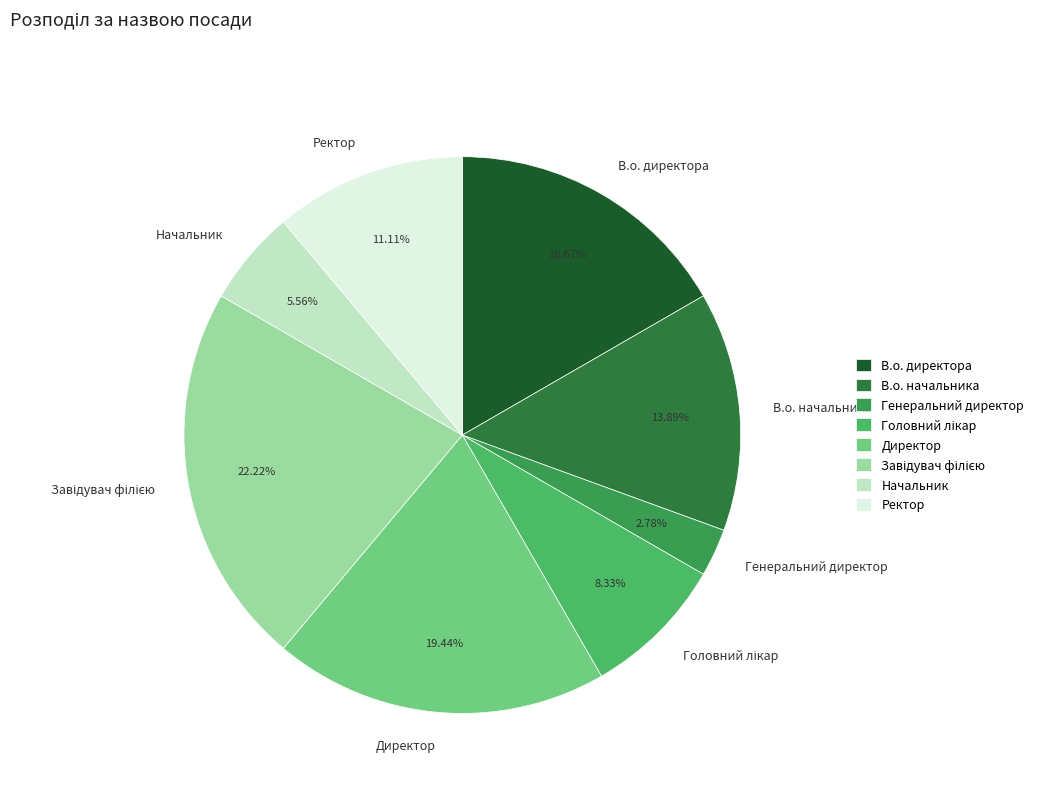

Approximately how many times larger is the value at Ректор compared to Директор?

0.6